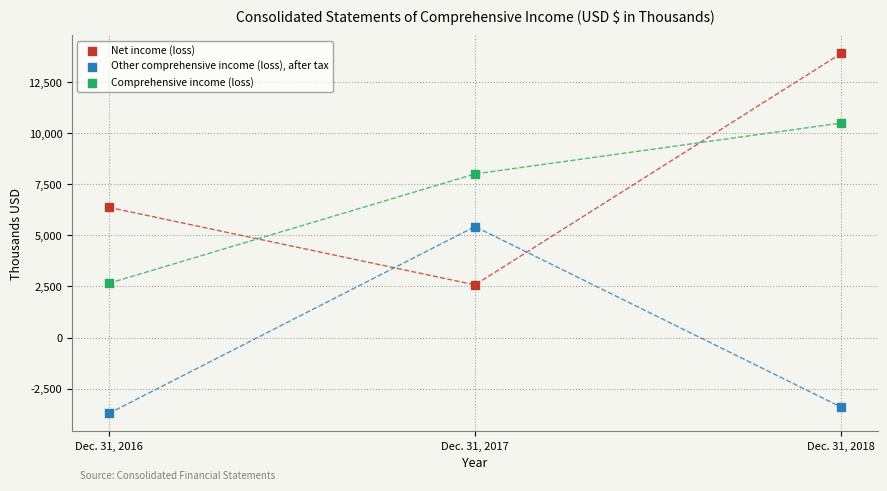

What are all the series names shown in the legend?

Net income (loss), Other comprehensive income (loss), after tax, Comprehensive income (loss)